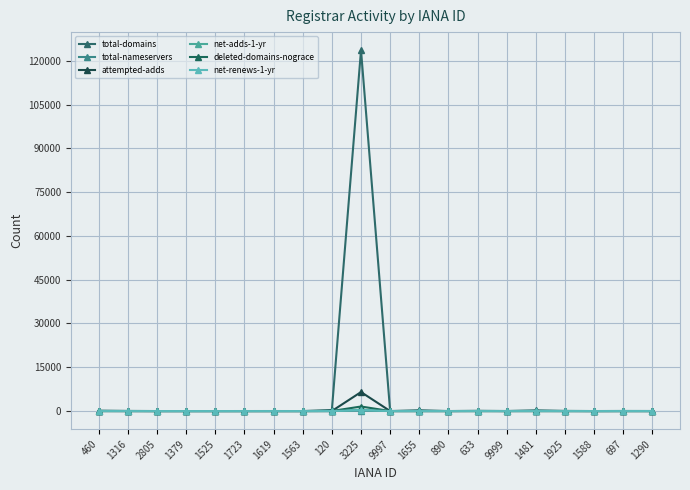

At how many categories does at least one series exceed 53709?

1